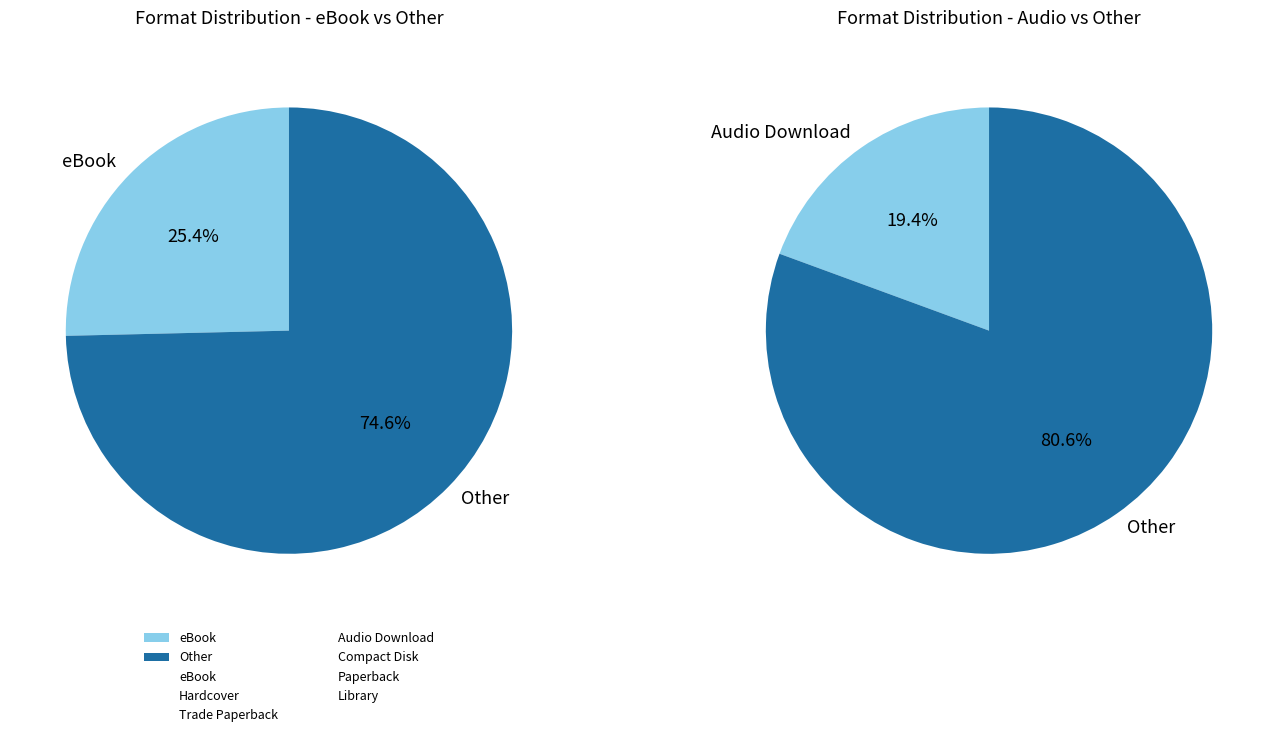

Which has a higher value, Audio Download or Hardcover?

Hardcover